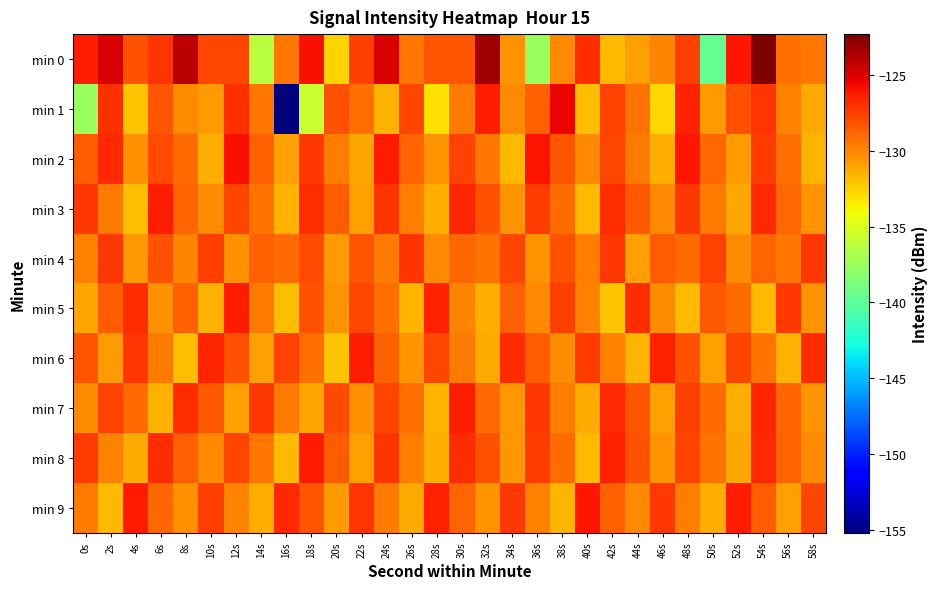

Reading left to right, what are all the values shown in this chart?

min 0: 0s=-126.3	2s=-124.9	4s=-128.1	6s=-127.1	8s=-124.0	10s=-127.7	12s=-127.8	14s=-136.4	16s=-129.4	18s=-125.8	20s=-132.6	22s=-127.5	24s=-124.9	26s=-129.5	28s=-128.2	30s=-128.3	32s=-123.3	34s=-130.4	36s=-137.5	38s=-130.0	40s=-126.9	42s=-131.7	44s=-130.8	46s=-129.9	48s=-127.4	50s=-139.7	52s=-126.1	54s=-122.3	56s=-129.1	58s=-129.4
min 1: 0s=-137.5	2s=-127.0	4s=-132.1	6s=-128.2	8s=-130.2	10s=-130.7	12s=-126.9	14s=-129.4	16s=-155.2	18s=-135.8	20s=-128.1	22s=-129.2	24s=-131.5	26s=-127.8	28s=-133.2	30s=-129.6	32s=-126.3	34s=-130.1	36s=-128.7	38s=-125.4	40s=-131.9	42s=-127.6	44s=-129.3	46s=-132.8	48s=-126.5	50s=-130.7	52s=-128.2	54s=-127.1	56s=-129.8	58s=-131.2
min 2: 0s=-128.5	2s=-126.7	4s=-130.3	6s=-127.9	8s=-129.1	10s=-131.4	12s=-125.8	14s=-128.6	16s=-130.9	18s=-127.3	20s=-129.7	22s=-131.1	24s=-126.2	26s=-128.8	28s=-130.5	30s=-127.6	32s=-129.4	34s=-131.7	36s=-125.9	38s=-128.3	40s=-130.1	42s=-127.7	44s=-129.5	46s=-131.3	48s=-126.1	50s=-128.9	52s=-130.7	54s=-127.4	56s=-129.2	58s=-131.6
min 3: 0s=-127.2	2s=-129.6	4s=-131.9	6s=-126.4	8s=-128.8	10s=-130.2	12s=-127.7	14s=-129.3	16s=-131.5	18s=-126.9	20s=-128.5	22s=-130.8	24s=-127.1	26s=-129.7	28s=-131.3	30s=-126.6	32s=-128.2	34s=-130.5	36s=-127.4	38s=-129.1	40s=-131.7	42s=-126.8	44s=-128.4	46s=-130.1	48s=-127.3	50s=-129.5	52s=-131.1	54s=-126.7	56s=-128.9	58s=-130.4
min 4: 0s=-129.8	2s=-127.2	4s=-130.6	6s=-128.1	8s=-129.9	10s=-127.5	12s=-130.3	14s=-128.7	16s=-129.1	18s=-127.9	20s=-130.7	22s=-128.3	24s=-129.5	26s=-127.1	28s=-130.1	30s=-128.9	32s=-129.3	34s=-127.7	36s=-130.5	38s=-128.1	40s=-129.7	42s=-127.3	44s=-130.9	46s=-128.5	48s=-129.1	50s=-127.6	52s=-130.2	54s=-128.8	56s=-129.4	58s=-127.2
min 5: 0s=-131.1	2s=-128.5	4s=-126.9	6s=-130.3	8s=-128.7	10s=-131.5	12s=-126.2	14s=-129.6	16s=-131.9	18s=-128.1	20s=-130.4	22s=-127.8	24s=-129.2	26s=-131.6	28s=-126.5	30s=-129.9	32s=-131.3	34s=-128.7	36s=-130.1	38s=-127.5	40s=-129.8	42s=-132.1	44s=-126.8	46s=-130.2	48s=-131.7	50s=-128.4	52s=-129.1	54s=-131.8	56s=-127.2	58s=-130.5
min 6: 0s=-128.3	2s=-130.7	4s=-127.1	6s=-129.5	8s=-131.9	10s=-126.6	12s=-128.2	14s=-130.9	16s=-127.6	18s=-129.2	20s=-132.1	22s=-126.3	24s=-128.7	26s=-130.4	28s=-127.8	30s=-129.6	32s=-131.2	34s=-126.9	36s=-128.5	38s=-130.2	40s=-127.4	42s=-129.8	44s=-131.6	46s=-126.5	48s=-128.1	50s=-130.8	52s=-127.7	54s=-129.3	56s=-131.5	58s=-126.8
min 7: 0s=-130.2	2s=-127.6	4s=-129.1	6s=-131.5	8s=-126.8	10s=-128.4	12s=-130.8	14s=-127.2	16s=-129.6	18s=-131.1	20s=-127.9	22s=-130.3	24s=-127.7	26s=-129.2	28s=-131.6	30s=-126.4	32s=-128.9	34s=-130.6	36s=-127.3	38s=-129.7	40s=-131.2	42s=-126.7	44s=-128.3	46s=-130.9	48s=-127.5	50s=-129.1	52s=-131.4	54s=-126.6	56s=-128.8	58s=-130.5
min 8: 0s=-127.4	2s=-129.8	4s=-131.2	6s=-126.9	8s=-128.6	10s=-130.1	12s=-127.7	14s=-129.4	16s=-131.7	18s=-126.2	20s=-128.5	22s=-130.8	24s=-127.1	26s=-129.7	28s=-131.3	30s=-126.8	32s=-128.2	34s=-130.6	36s=-127.4	38s=-129.1	40s=-131.8	42s=-126.5	44s=-128.1	46s=-130.4	48s=-127.6	50s=-129.3	52s=-131.1	54s=-126.7	56s=-128.8	58s=-130.2
min 9: 0s=-129.5	2s=-131.8	4s=-126.2	6s=-128.9	8s=-130.3	10s=-127.5	12s=-129.9	14s=-131.4	16s=-126.7	18s=-128.3	20s=-130.7	22s=-127.1	24s=-129.6	26s=-131.2	28s=-126.5	30s=-128.8	32s=-130.4	34s=-127.2	36s=-129.8	38s=-131.6	40s=-126.1	42s=-128.7	44s=-130.1	46s=-127.3	48s=-129.7	50s=-131.3	52s=-126.4	54s=-128.5	56s=-130.9	58s=-127.7